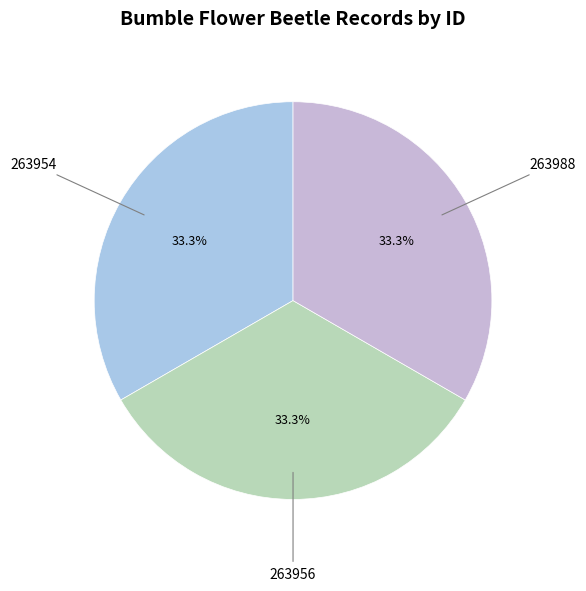

What percentage is the 263956 slice, to the nearest percent?

33%